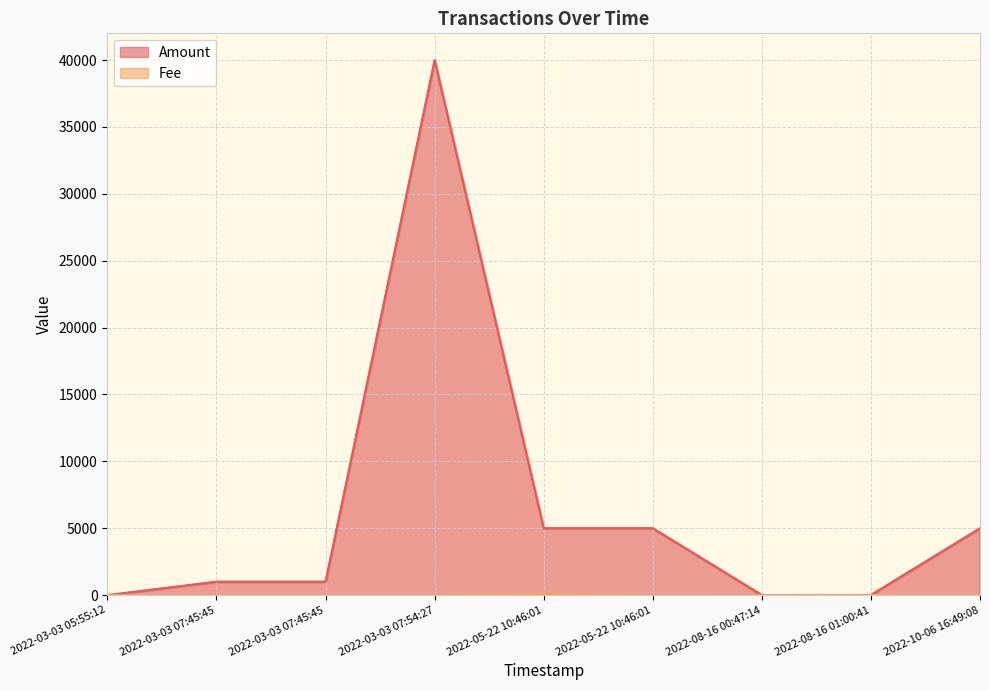

How many lines are shown in the chart?

2